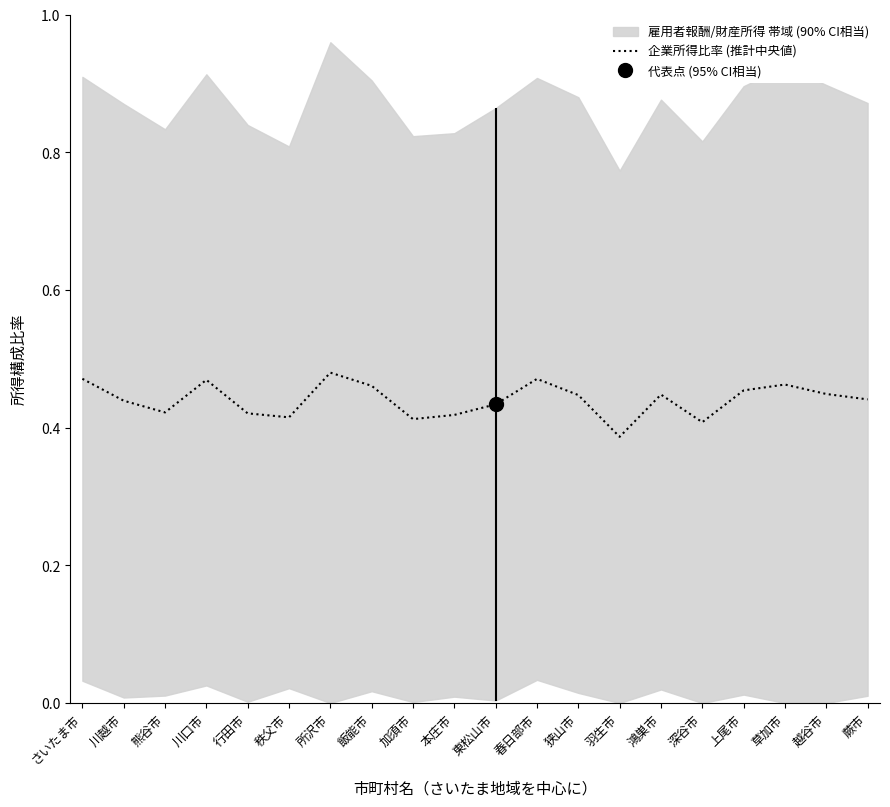

What is the value of the 1st point from the left?

0.5